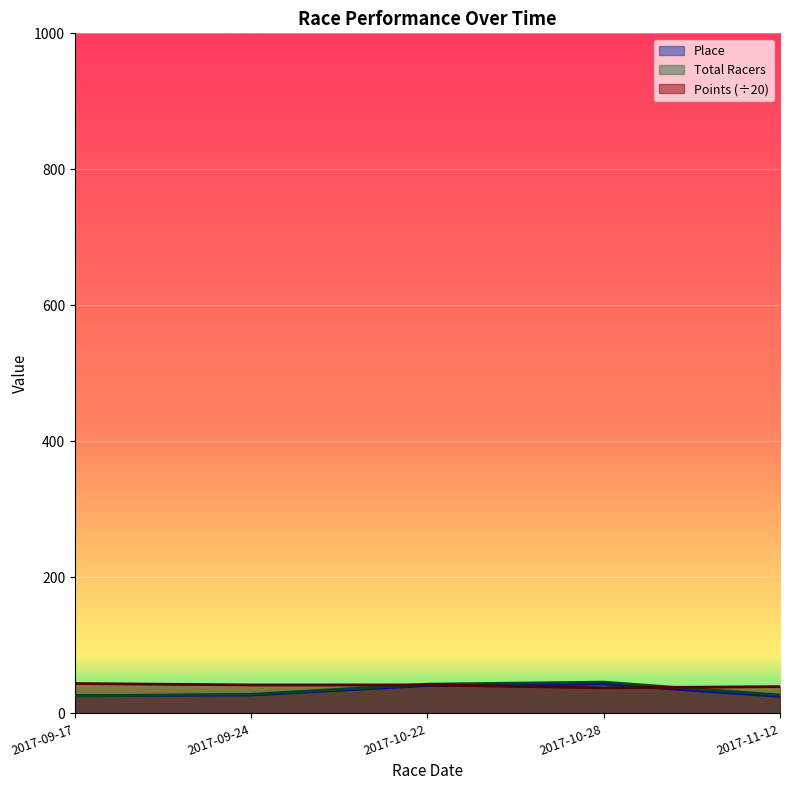

What is the maximum value for Points?

43.9